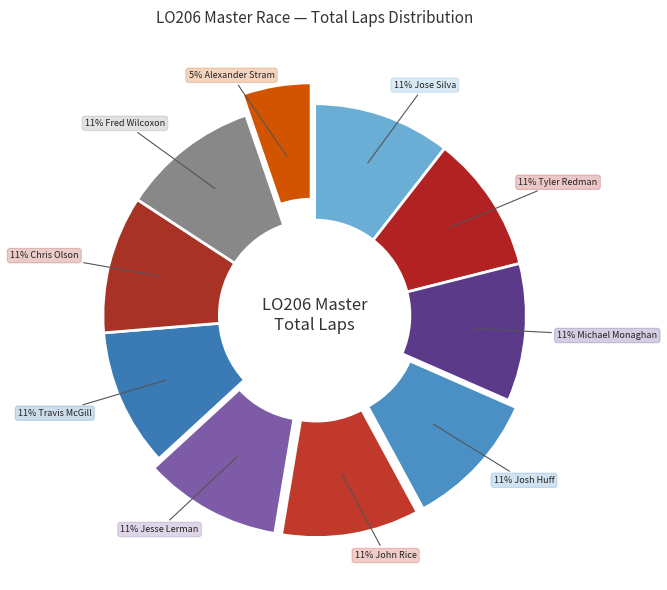

How many segments does this pie chart have?

10